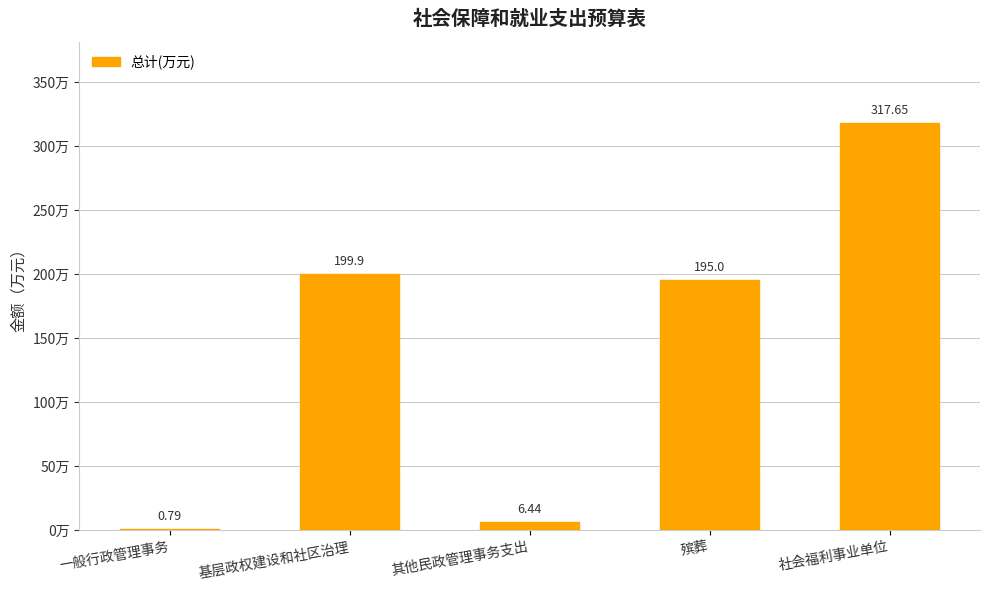

What is the sum of all values?

719.8